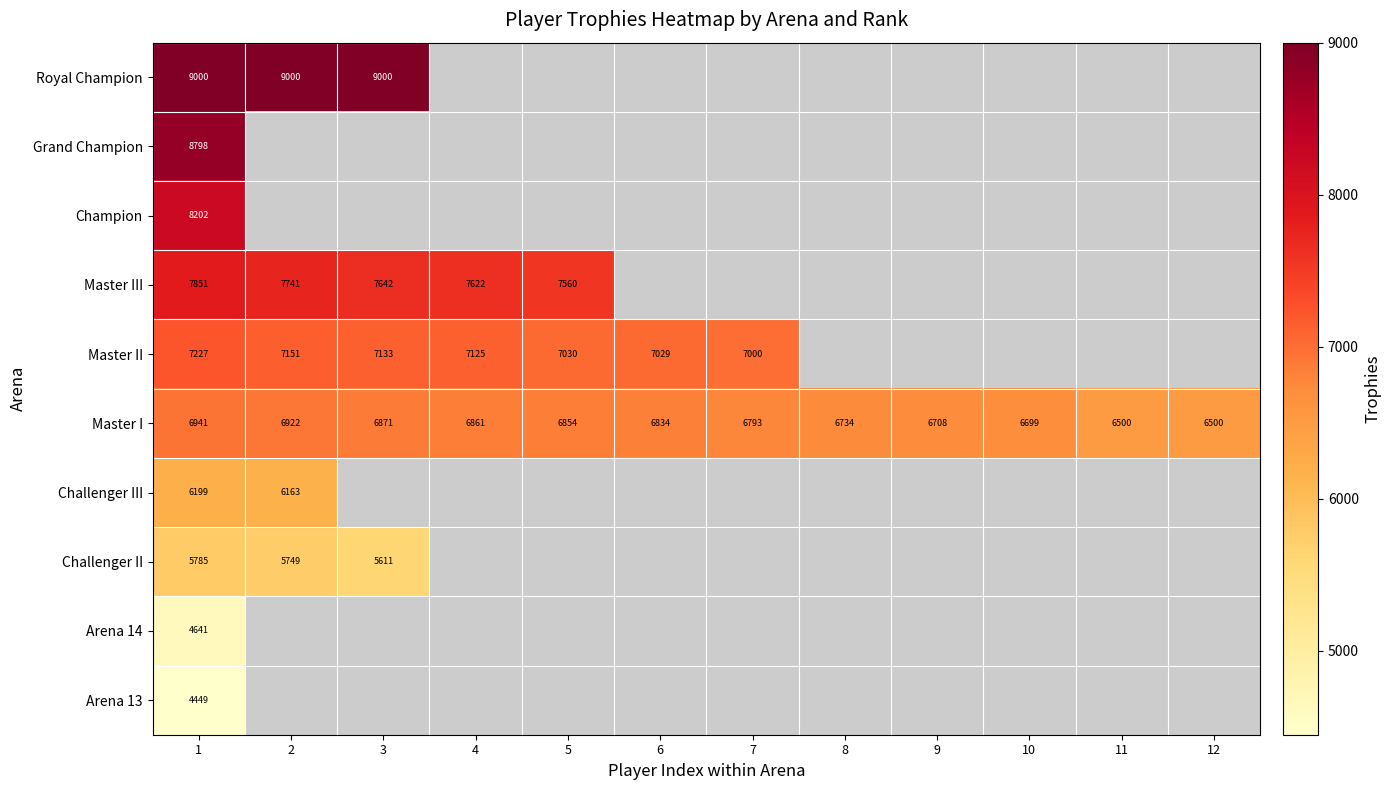

At which category is the sum across all series the highest?

1